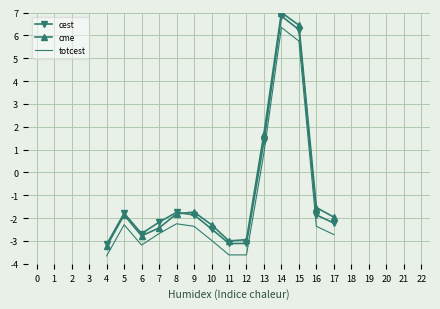

What is the highest value of the cme series?

7.0